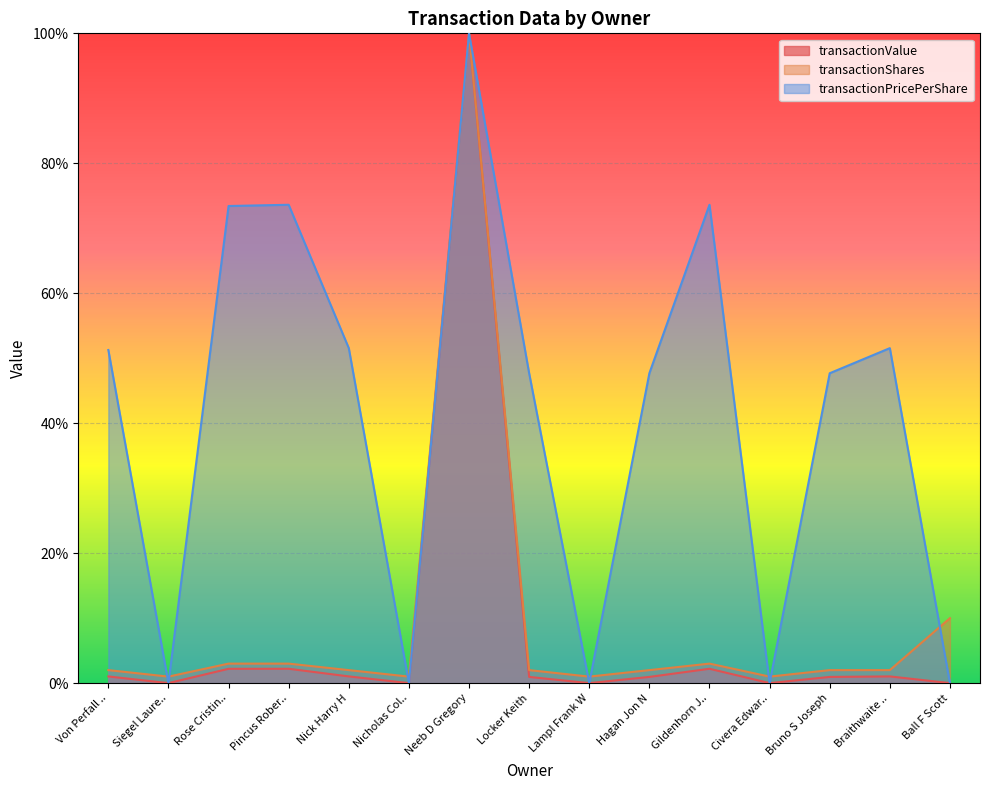

Which series changed the most between Civera Edwar.. and Braithwaite ..?

transactionPricePerShare